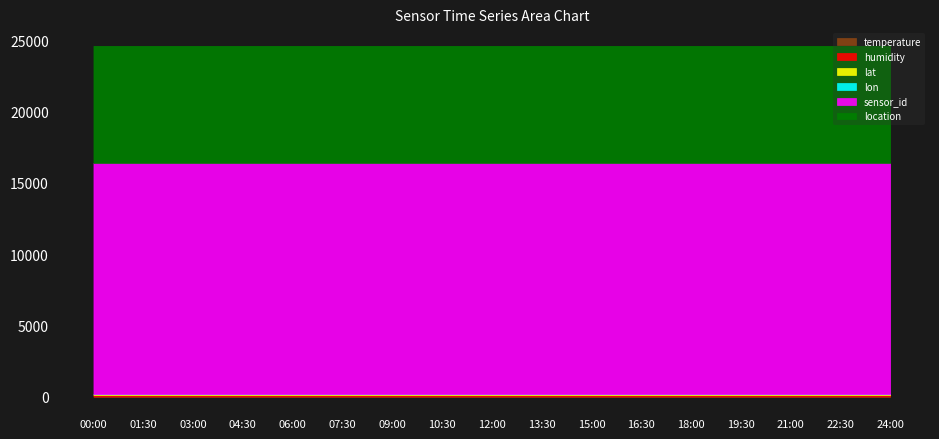

Does the chart display data point markers on the line(s)?

No